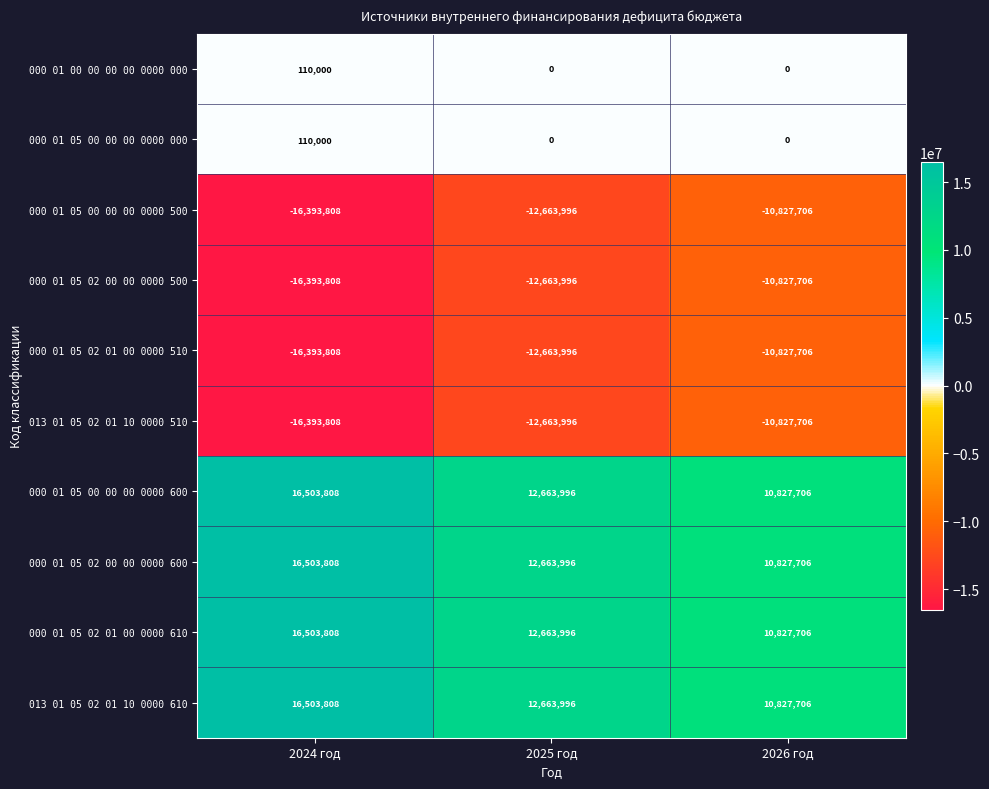

What is the average value of the 000 01 00 00 00 00 0000 000 series?

36667